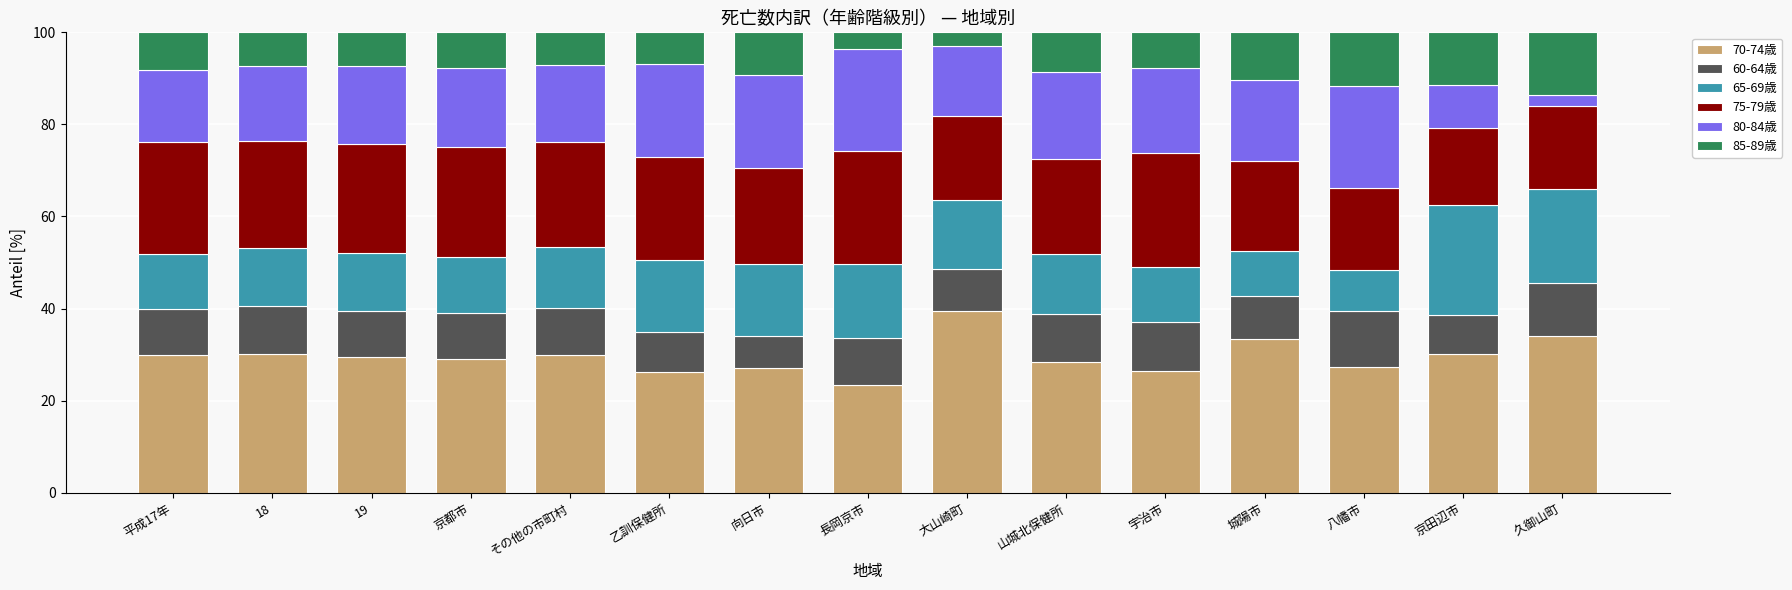

What is the total value across all series at 城陽市?

100.0